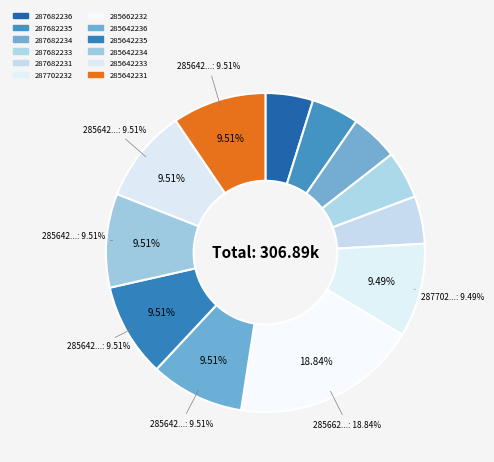

To the nearest percent, what is the combined percentage of 287682231 and 287702232?

14%